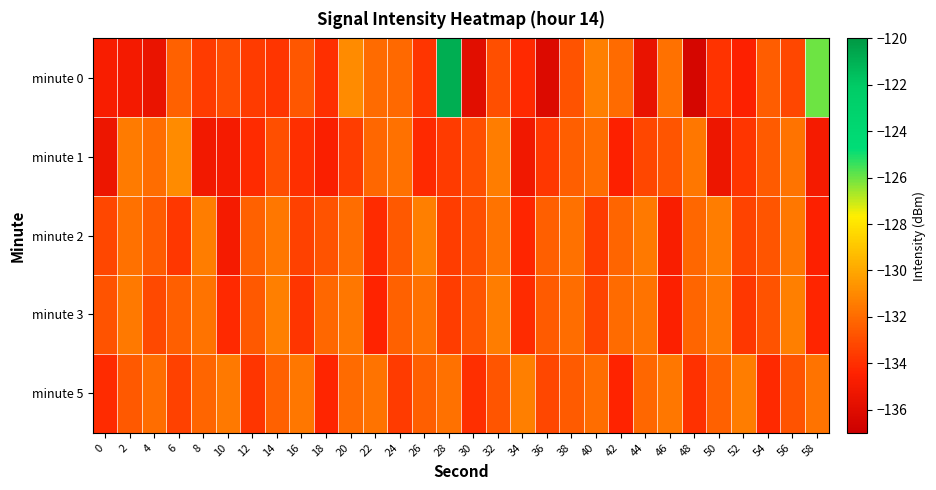

Which series has the largest range (max minus min)?

minute 0